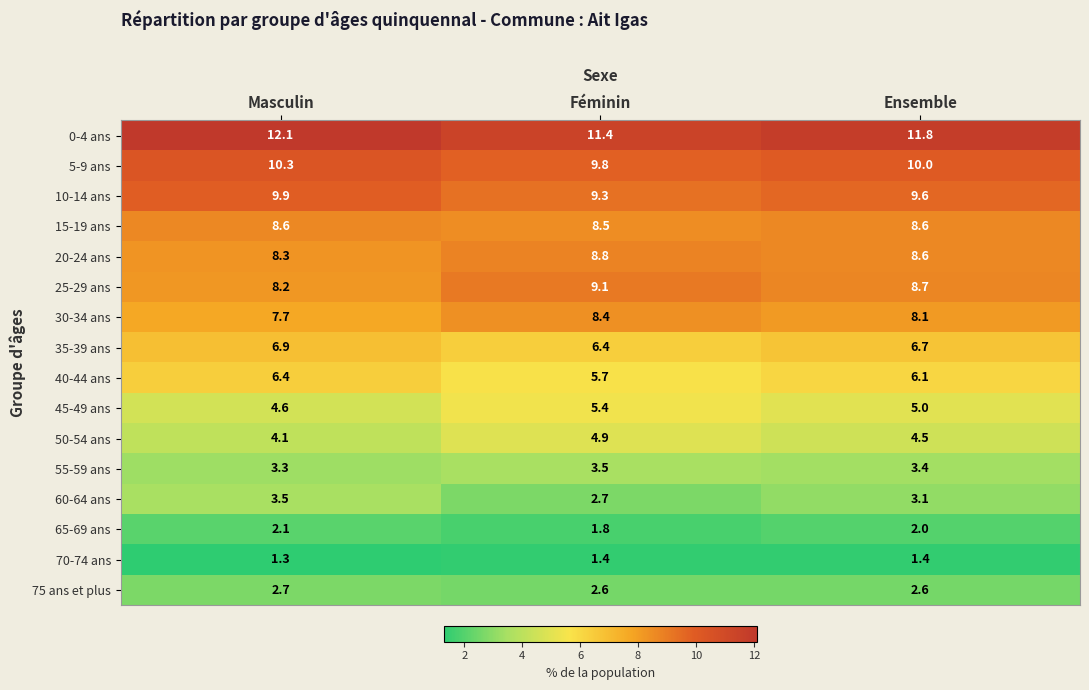

What is the difference between the maximum and second lowest values in the 5-9 ans series?

0.3